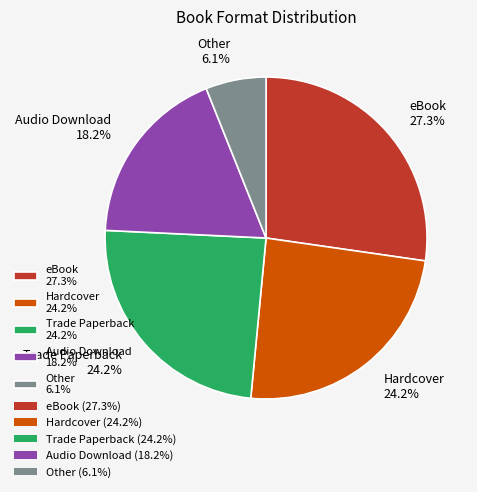

Is there a majority slice in this chart?

No